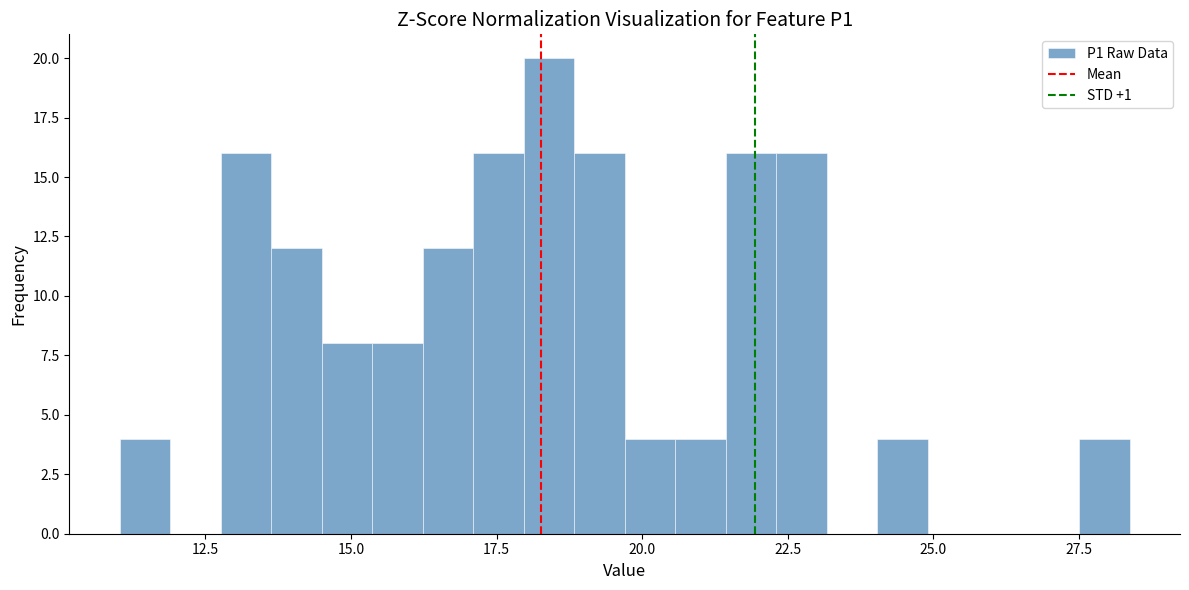

Around what value on the x-axis is the tallest bar? Give the approximate position of its centre, as read against the axis.

18.5